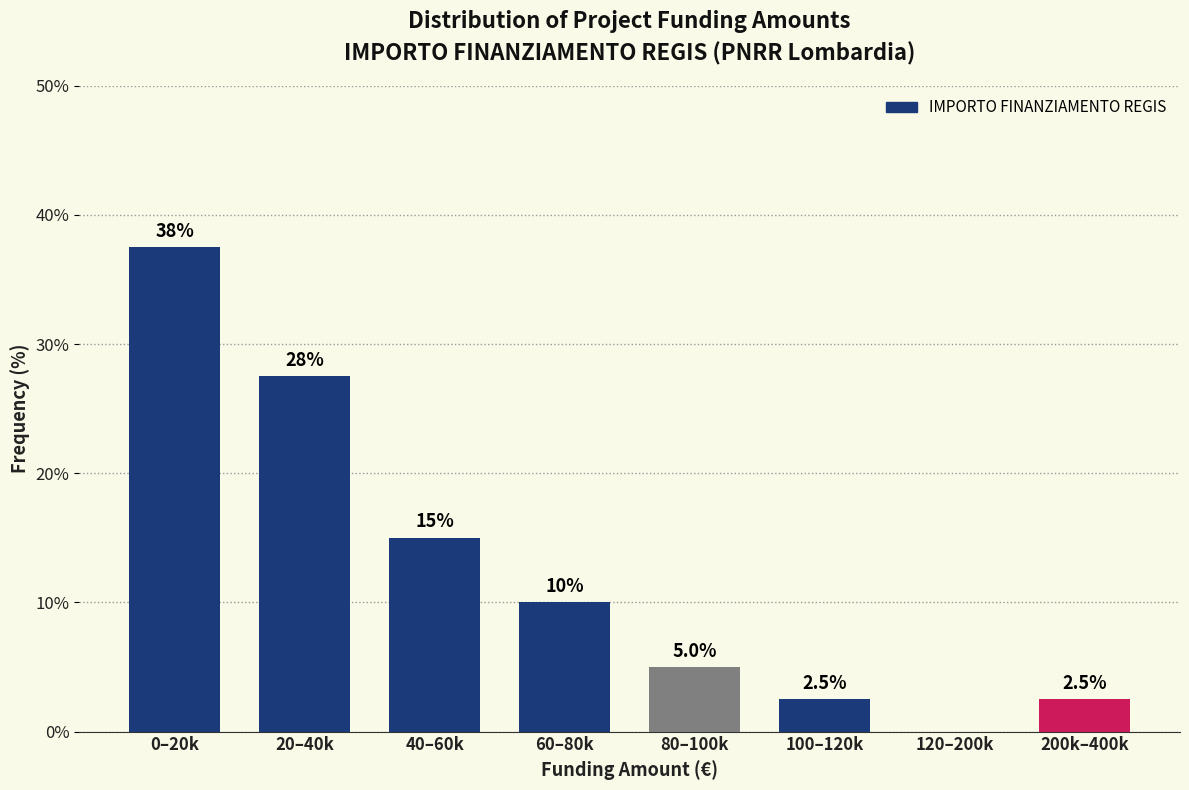

Reading left to right, extract all data points from this chart.

0–20k=37.5	20–40k=27.5	40–60k=15.0	60–80k=10.0	80–100k=5.0	100–120k=2.5	120–200k=0.0	200k–400k=2.5